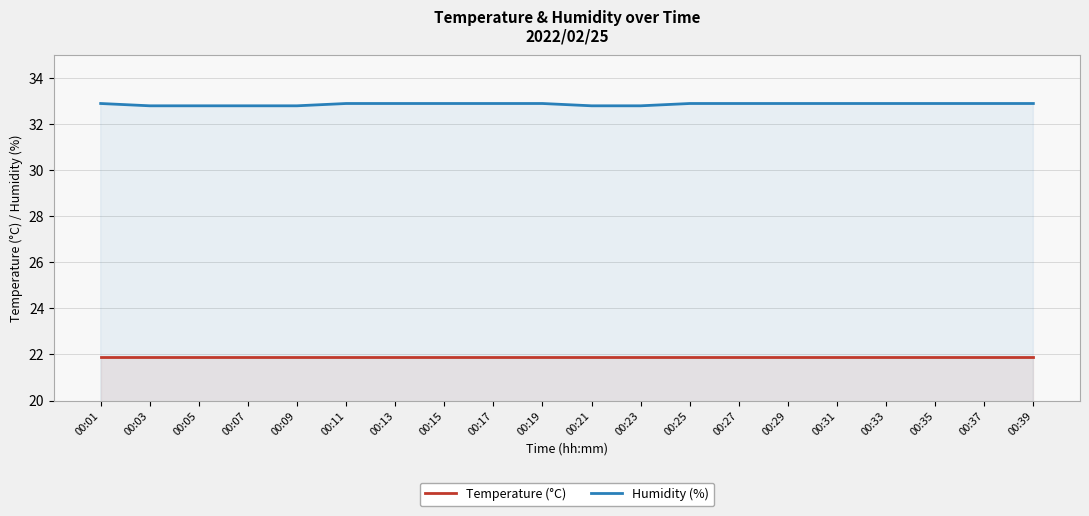

Which series changed the most between 00:03 and 00:11?

Humidity (%)